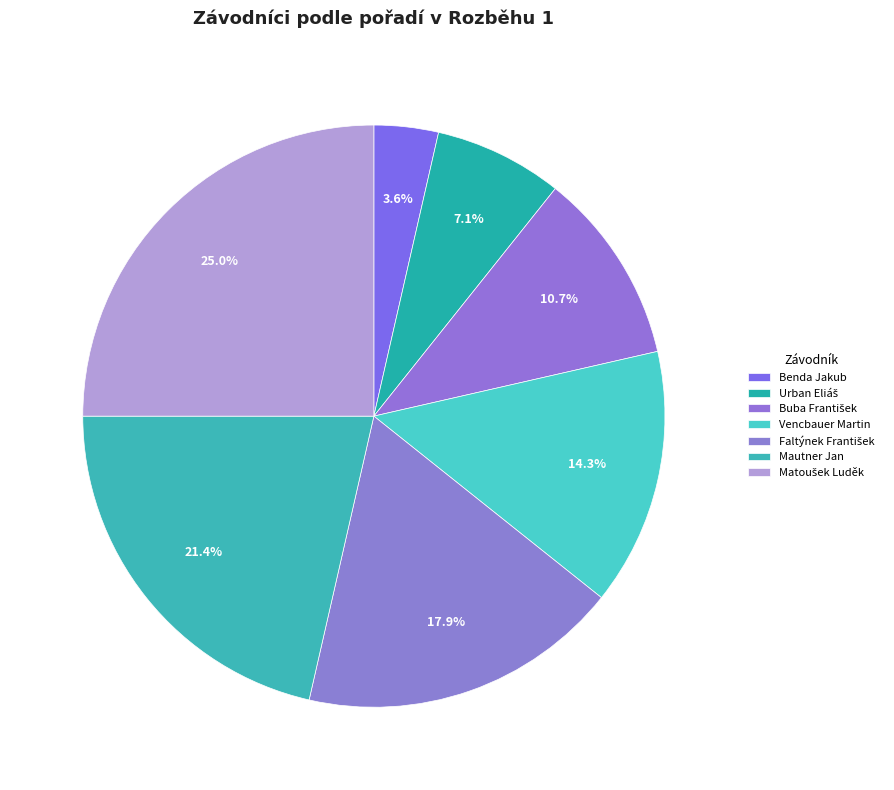

Is the sum of Buba František and Faltýnek František greater than half?

No